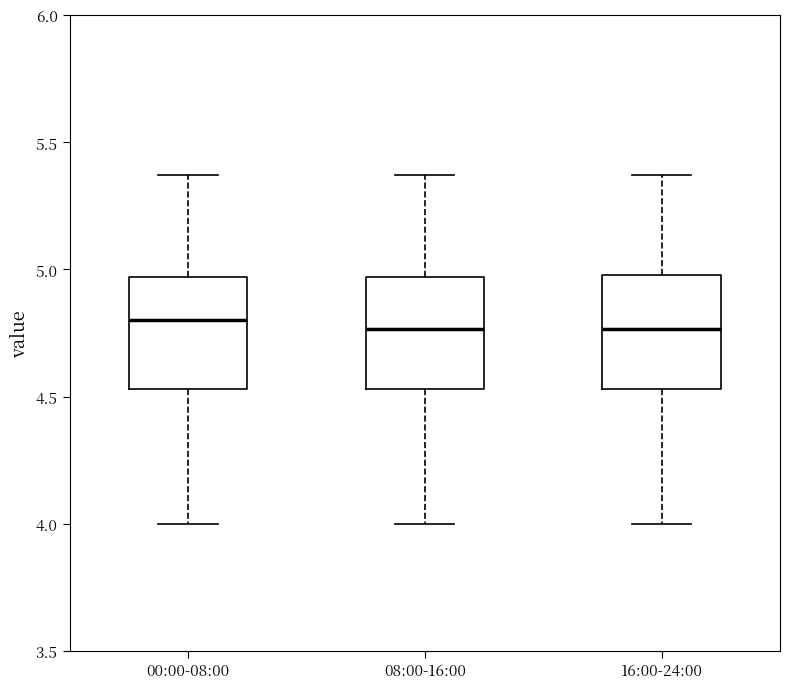

Reading left to right, read every box against the y-axis: the position of its median line, the range the box covers, and the ends of its whiskers. The values are not printed on the chart, so give them approximately, as read against the axis.

00:00-08:00: median 4.80, box 4.55 to 4.95, whiskers 4.00 to 5.35
08:00-16:00: median 4.75, box 4.55 to 4.95, whiskers 4.00 to 5.35
16:00-24:00: median 4.75, box 4.55 to 5.00, whiskers 4.00 to 5.35